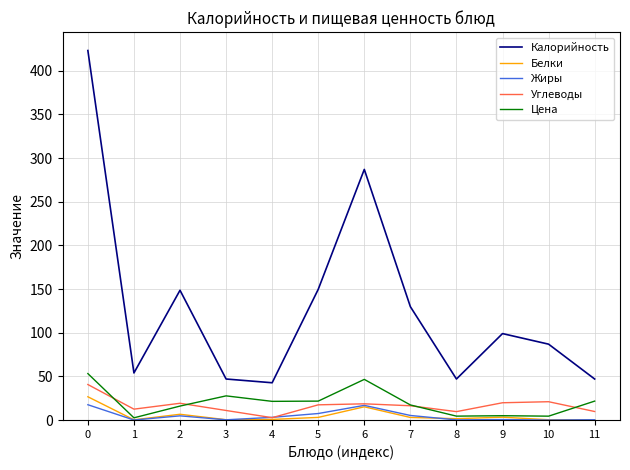

True or false: Жиры and Калорийность intersect in this chart.

False